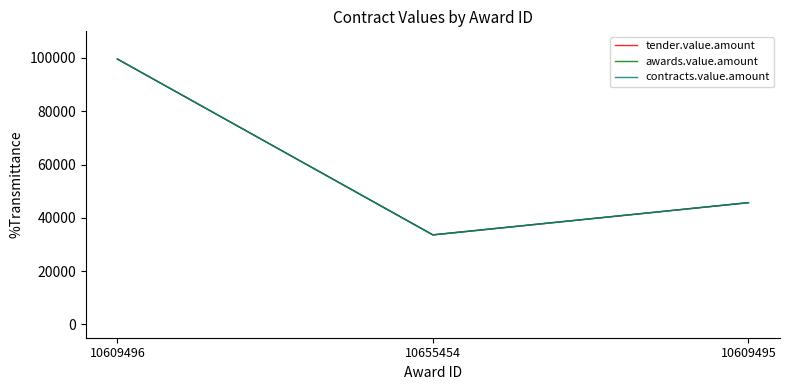

At which category is the sum across all series the highest?

10609496